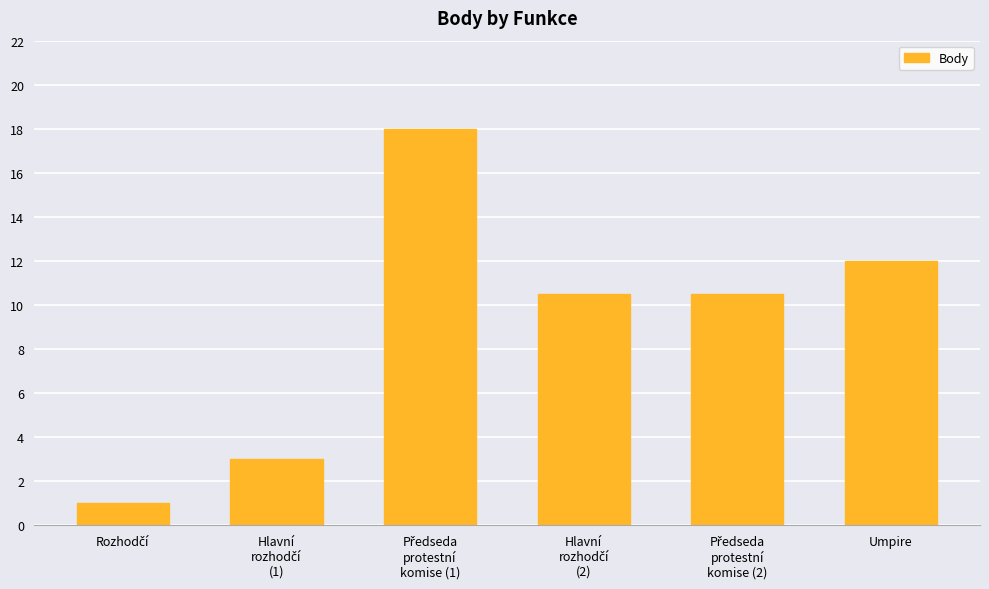

Read the value at Umpire.

12.0